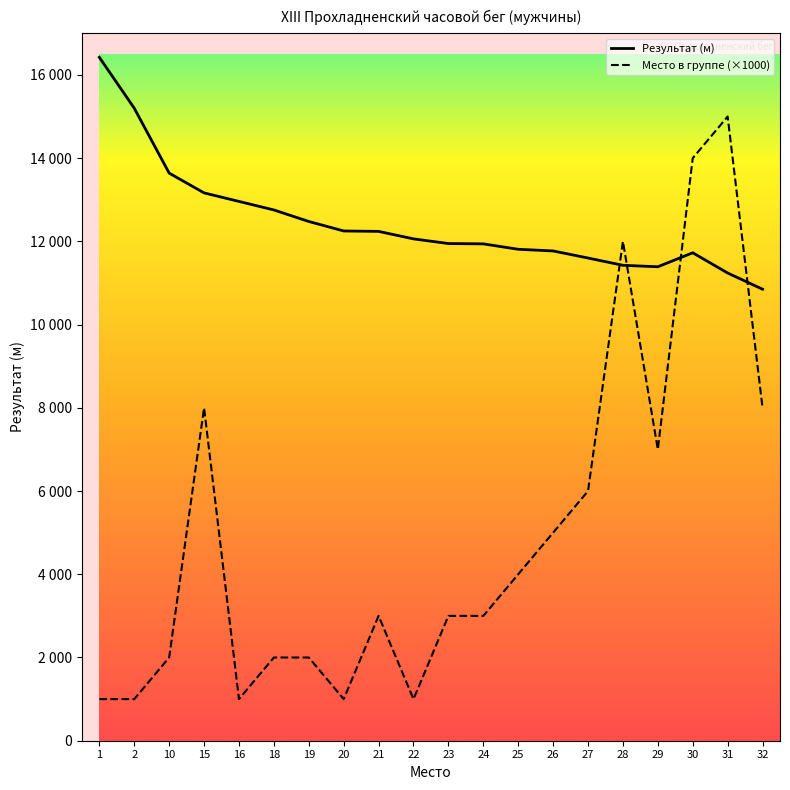

List the series in order of their overall mean, highest first.

Результат (м), Место в группе (×1000)